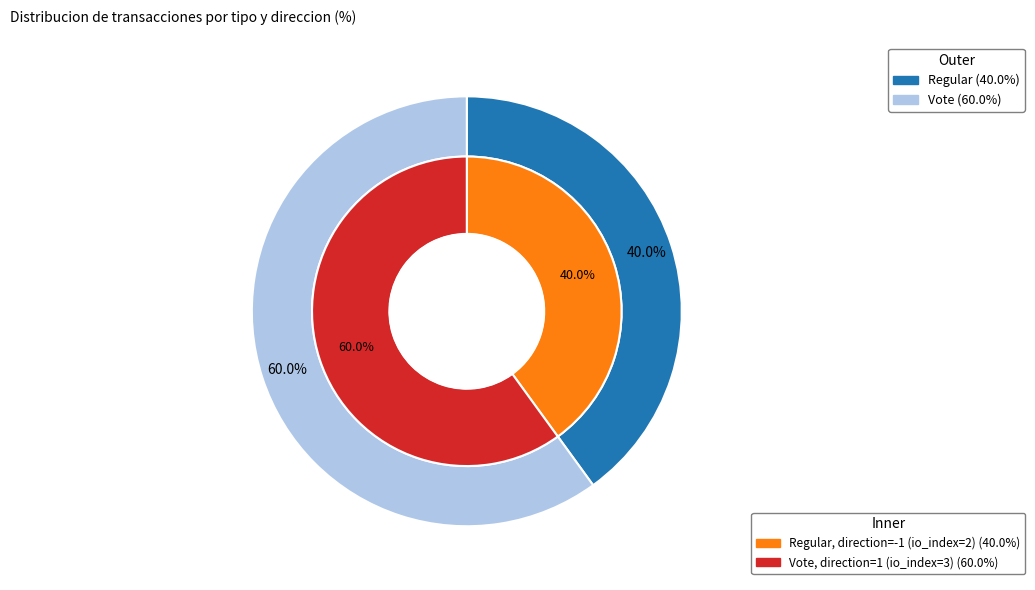

What percentage is the Regular slice, to the nearest percent?

40%